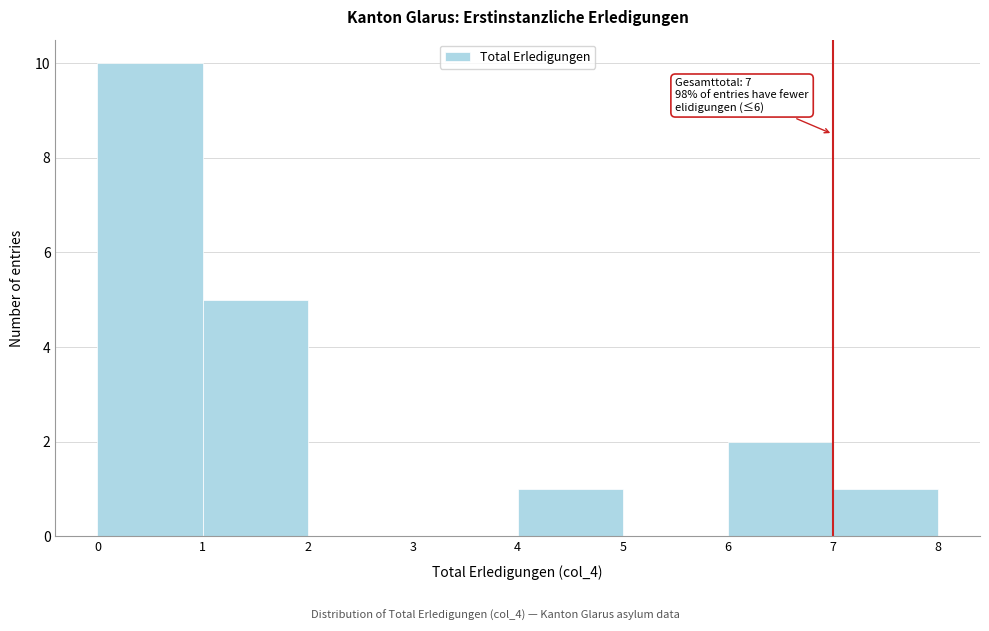

Over which range of the x-axis is the bar tallest?

0 to 1